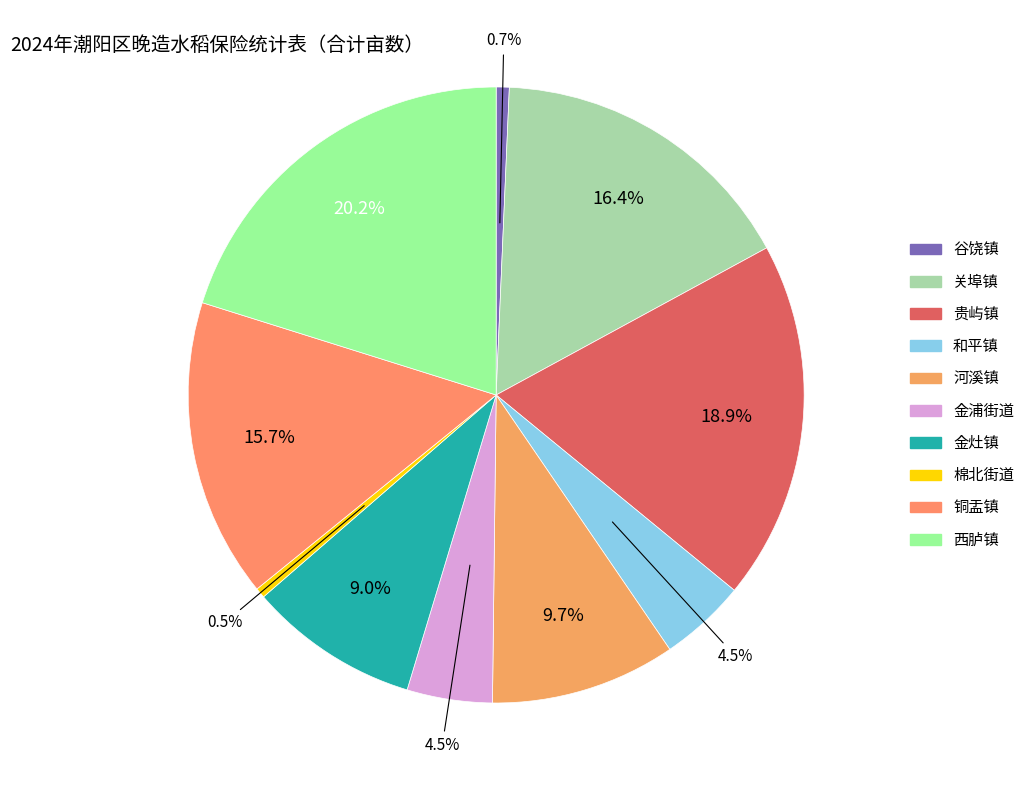

How many segments does this pie chart have?

10